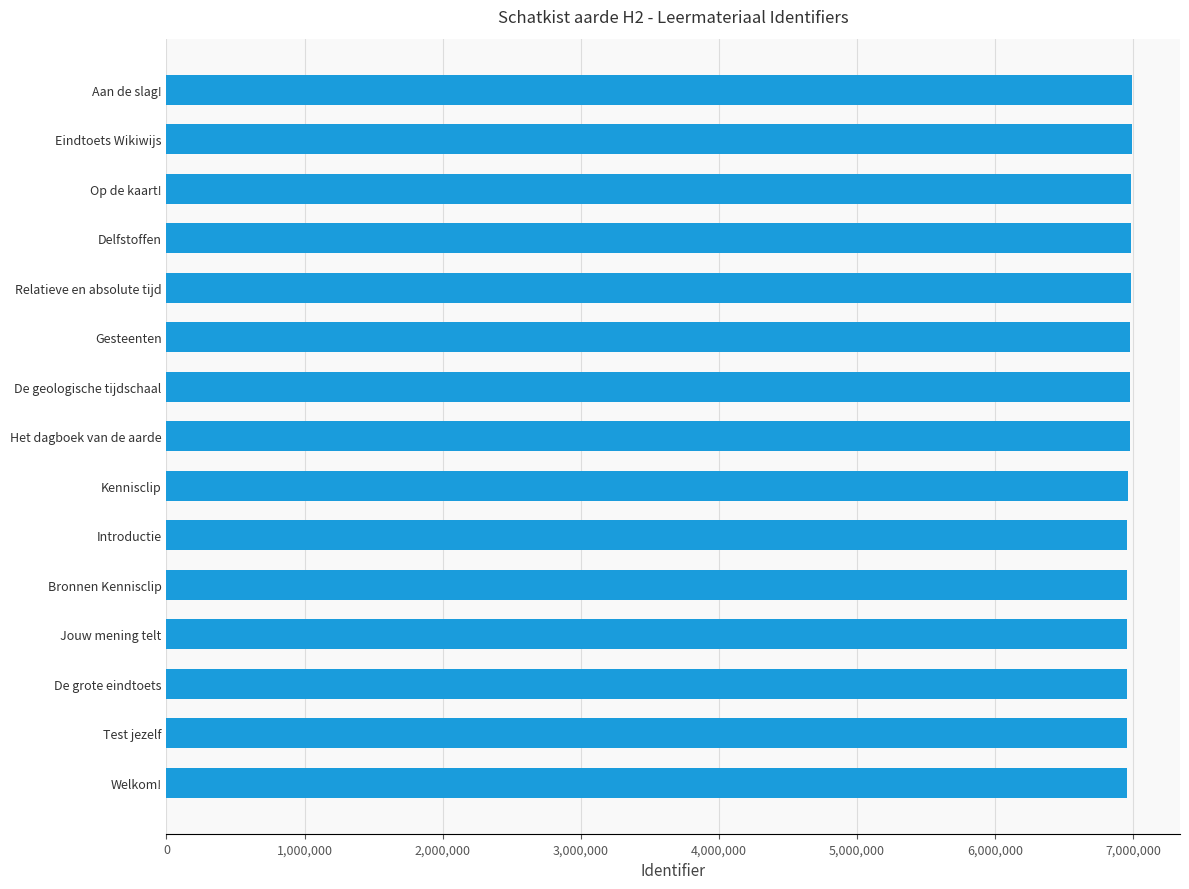

How many bars are there in total?

15